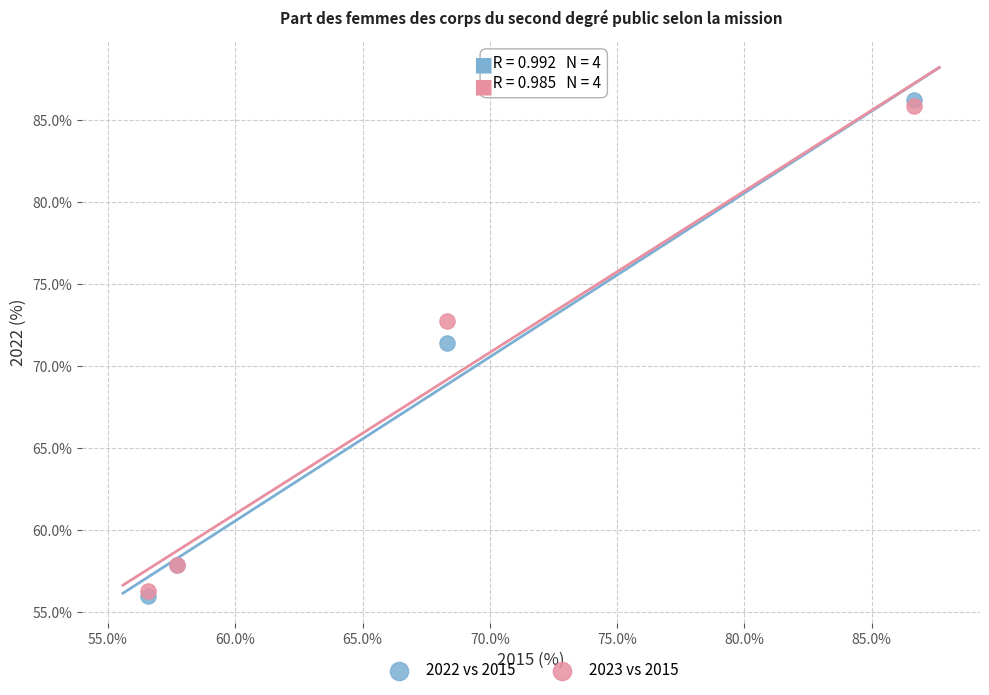

Across all series, what Y value is closest to 71?

71.4